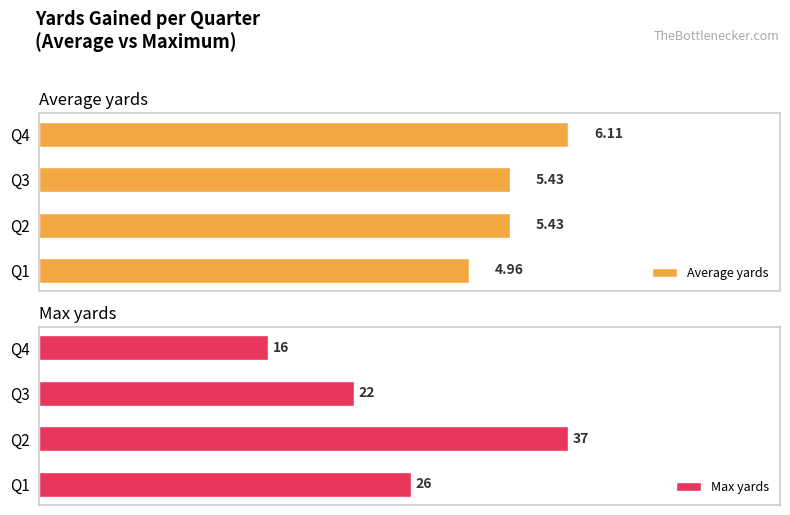

At which label is Max yards closest to 26?

Q1